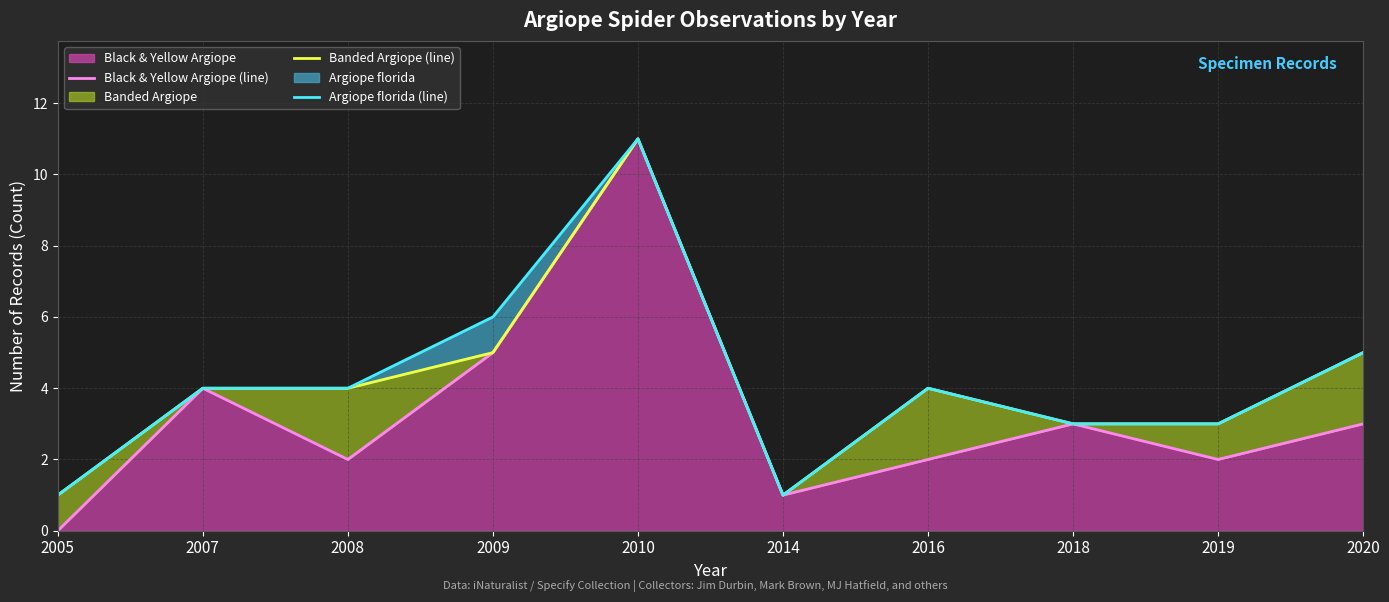

Which series changed the most between 2009 and 2020?

Black & Yellow Argiope (trend)